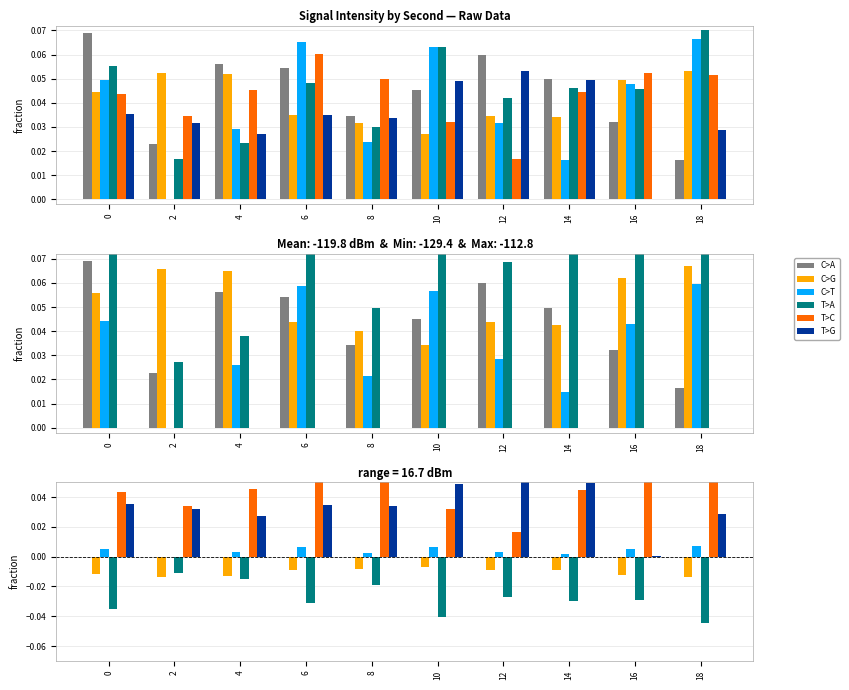

How many bars are there in each group?

6